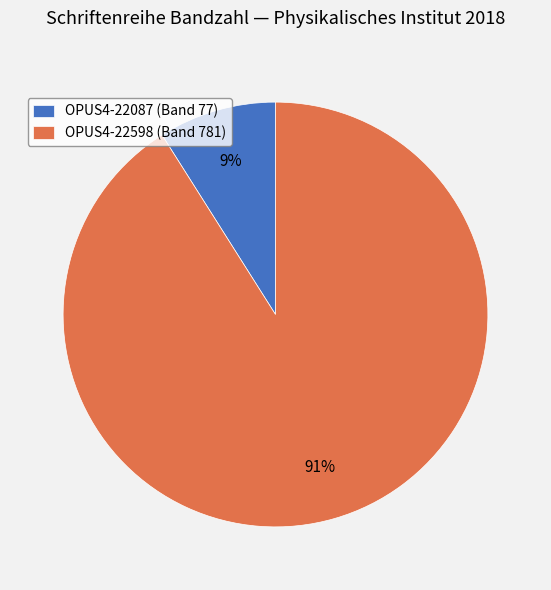

What percentage is the OPUS4-22087 slice, to the nearest percent?

9%